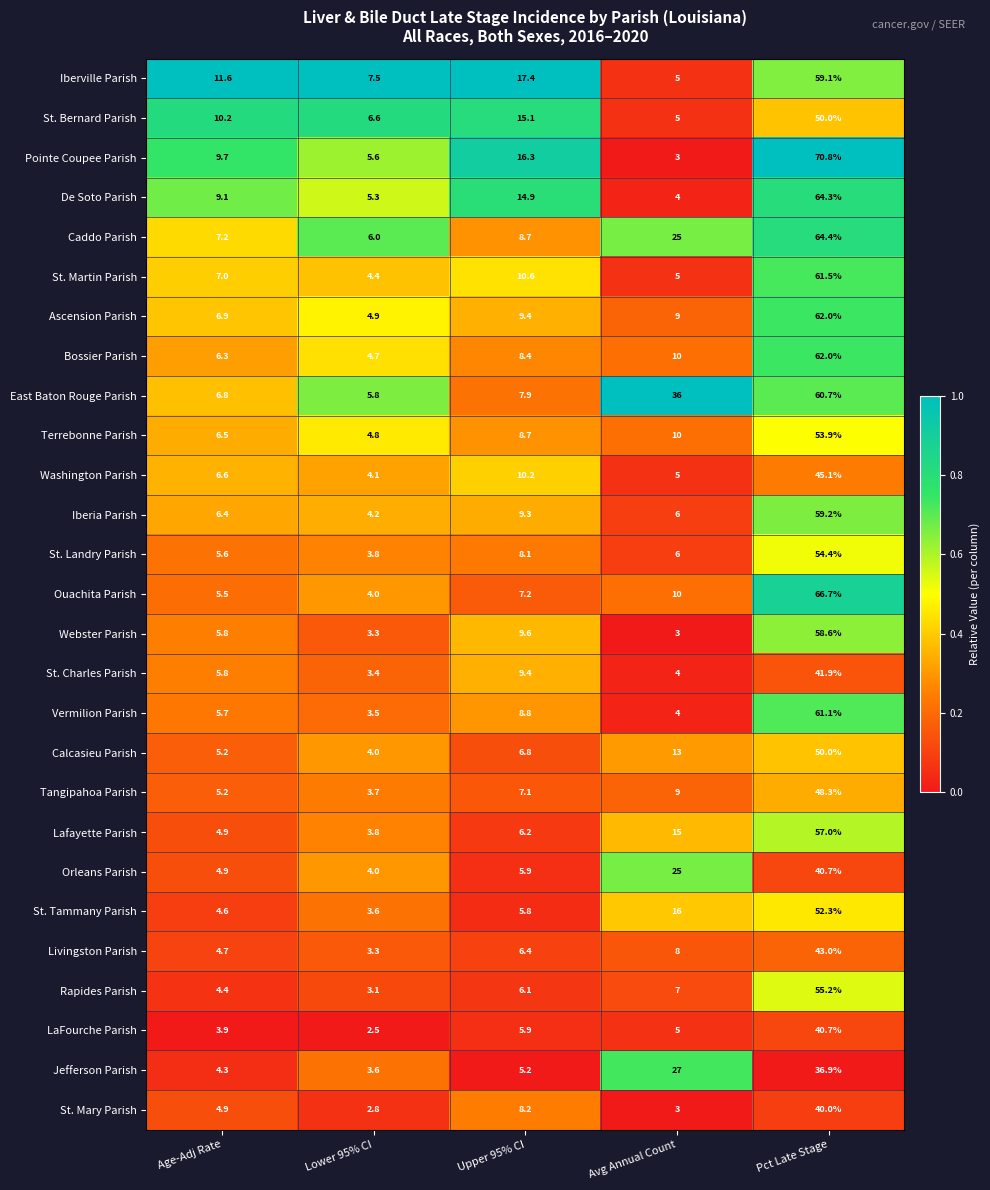

What is the difference between the maximum and minimum values in the LaFourche Parish series?

38.2